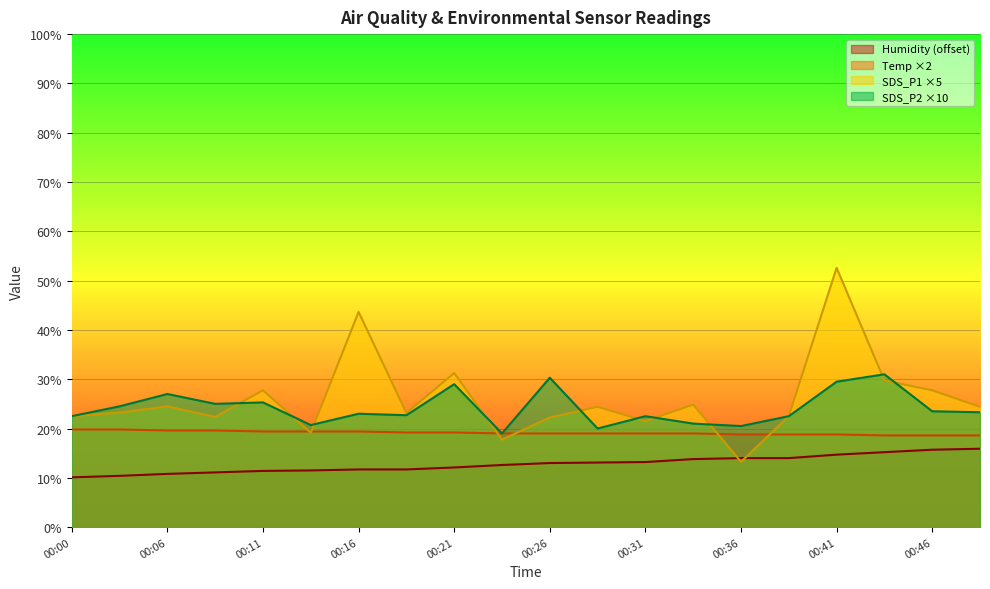

At which category is the sum across all series the highest?

00:41